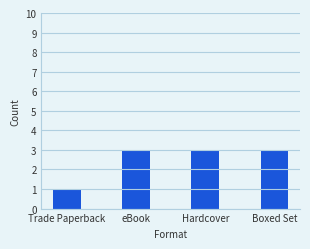

What is the ratio of the value at Boxed Set to the value at eBook?

1.0